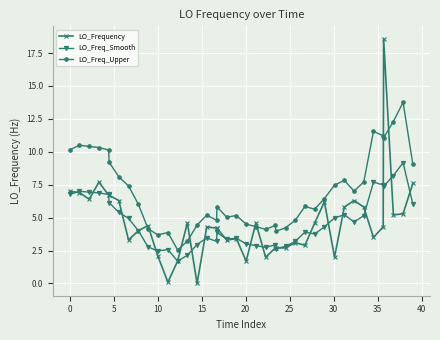

After their last crossing, which series has the higher values: LO_Freq_Smooth or LO_Frequency?

LO_Frequency